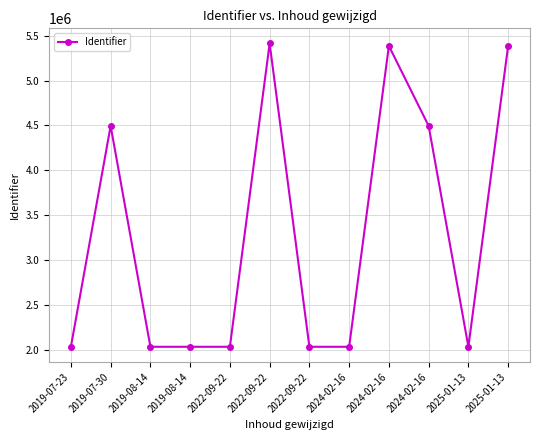

List the labels in order of value, smallest first.

2019-07-23, 2019-08-14, 2019-08-14, 2022-09-22, 2022-09-22, 2024-02-16, 2025-01-13, 2019-07-30, 2024-02-16, 2024-02-16, 2025-01-13, 2022-09-22